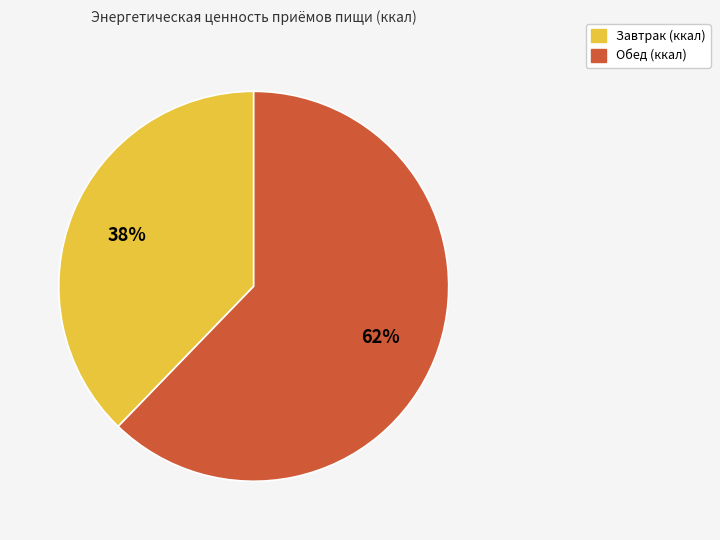

The Обед (ккал) slice represents 53% of the pie. True or false?

False